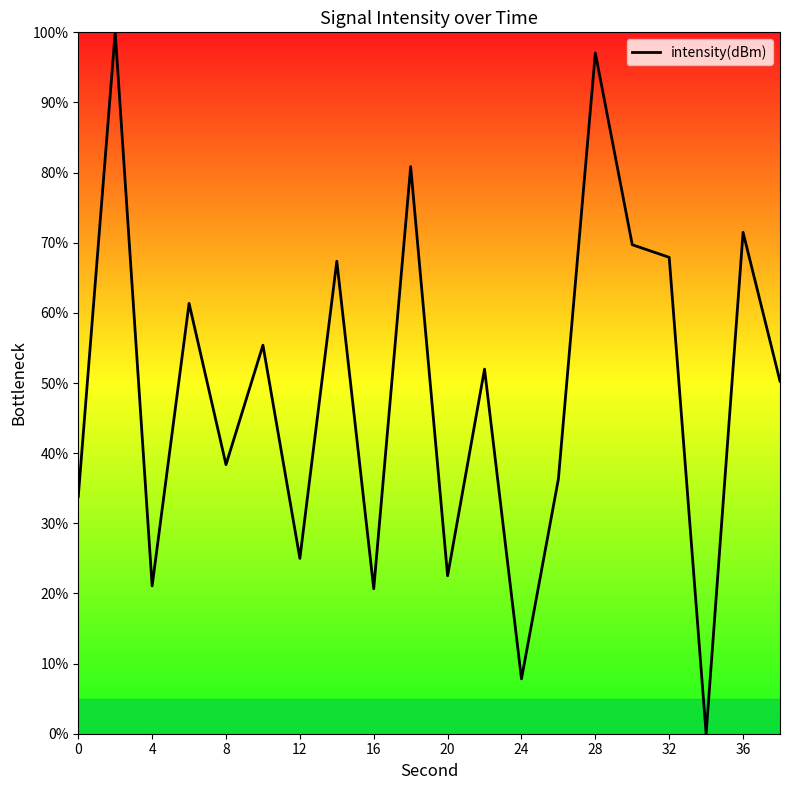

What is the greatest value displayed?

100.0